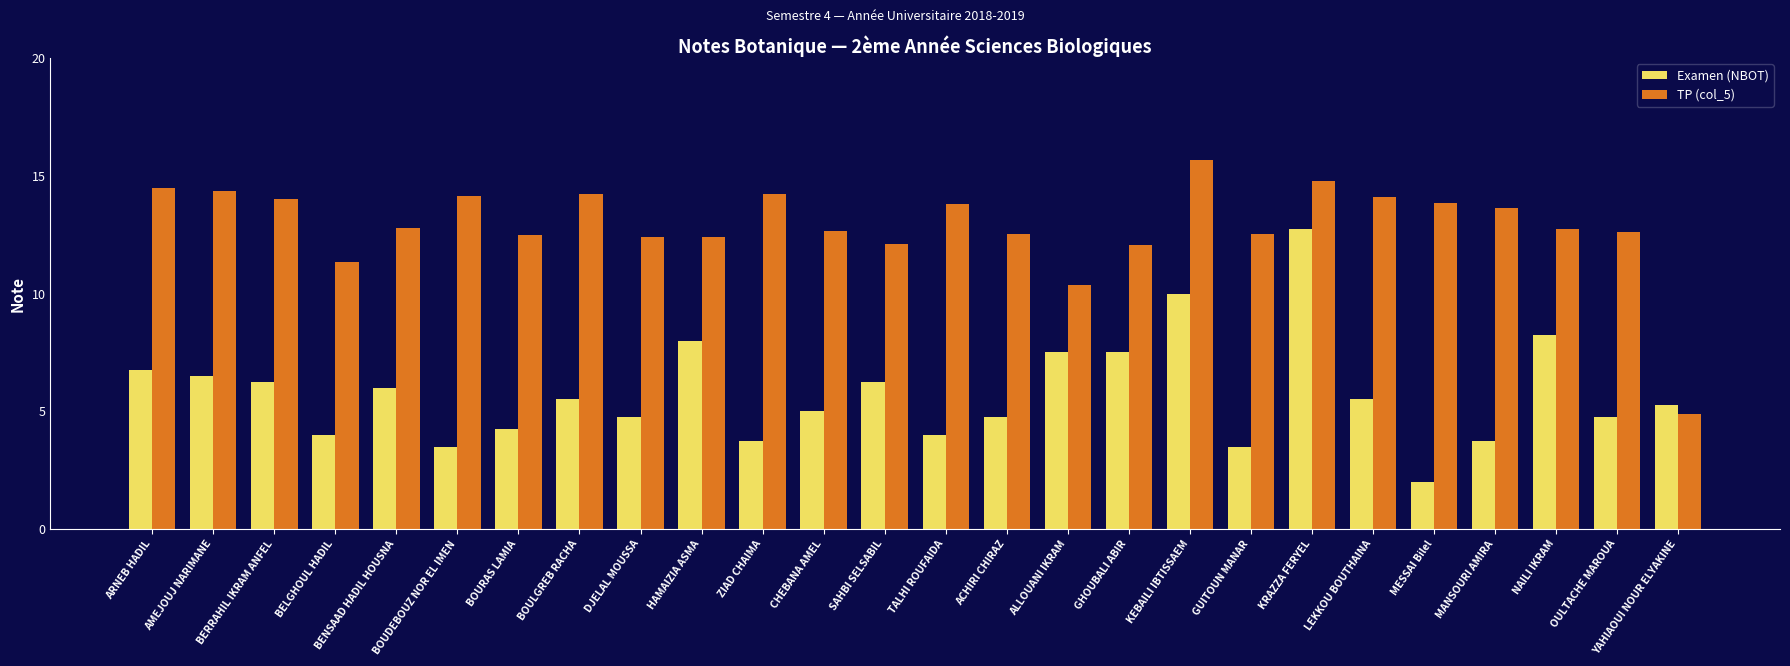

How many series are shown in this chart?

2